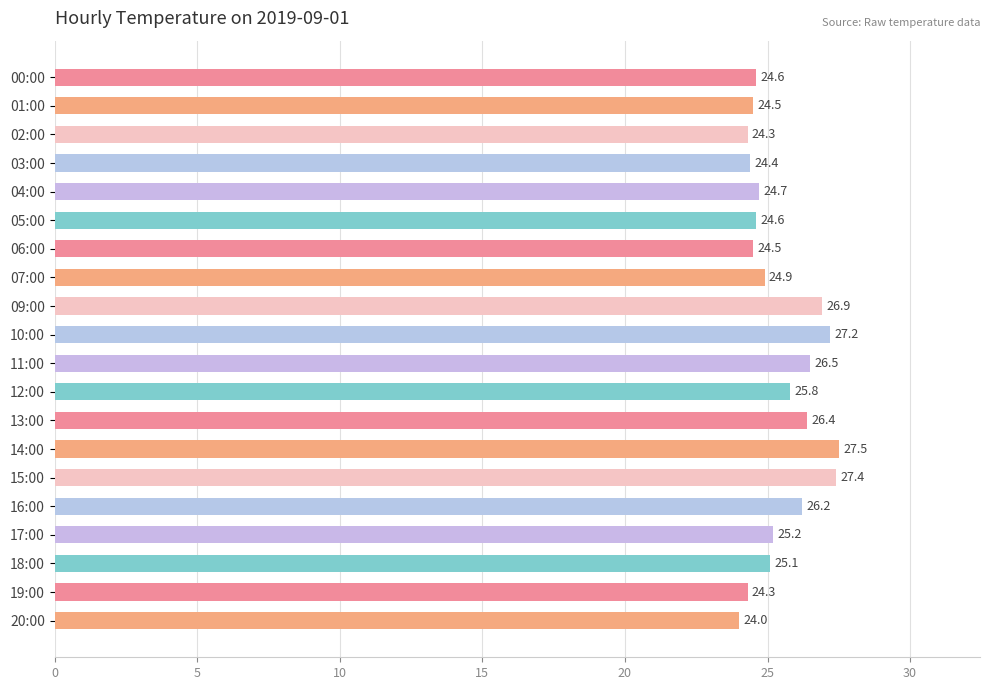

Is it true that the value at 13:00 is 6.5?

False